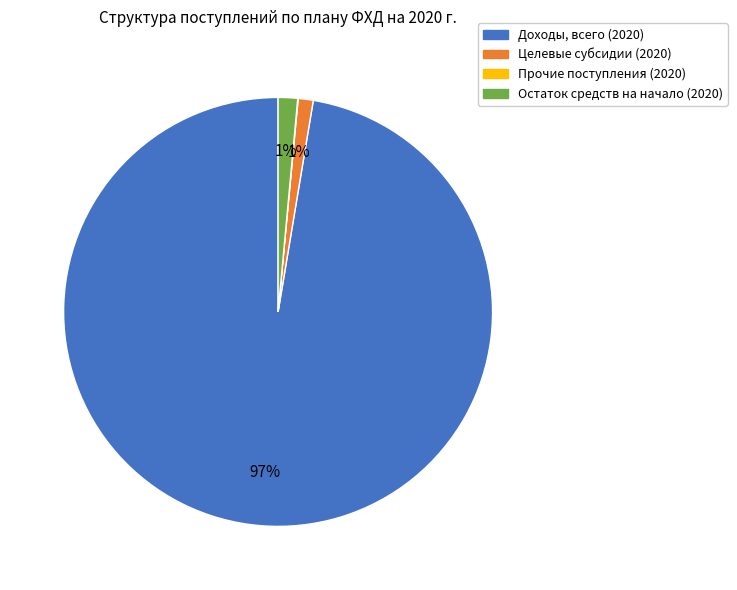

Between Доходы, всего (2020) and Целевые субсидии (2020), which is larger?

Доходы, всего (2020)